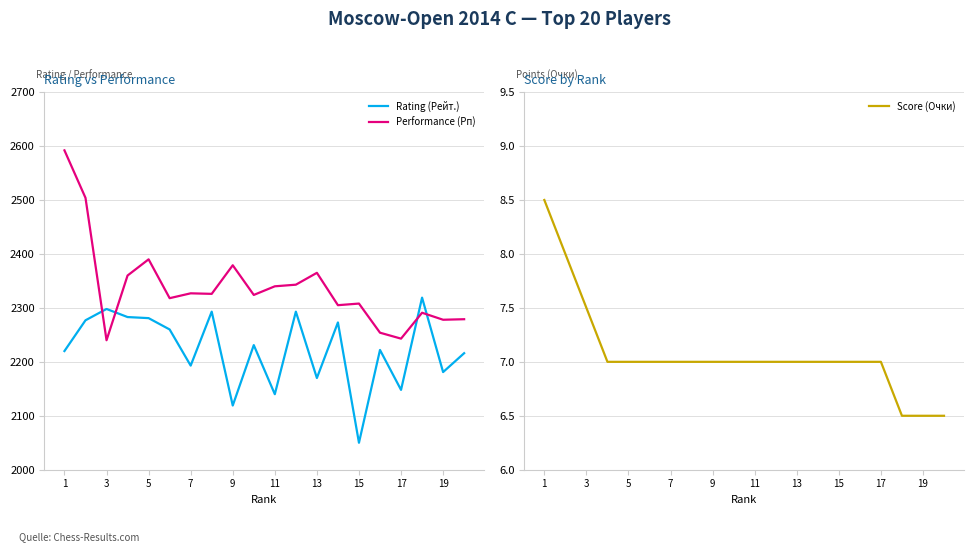

At which category does Rating (Рейт.) reach its first local peak?

3